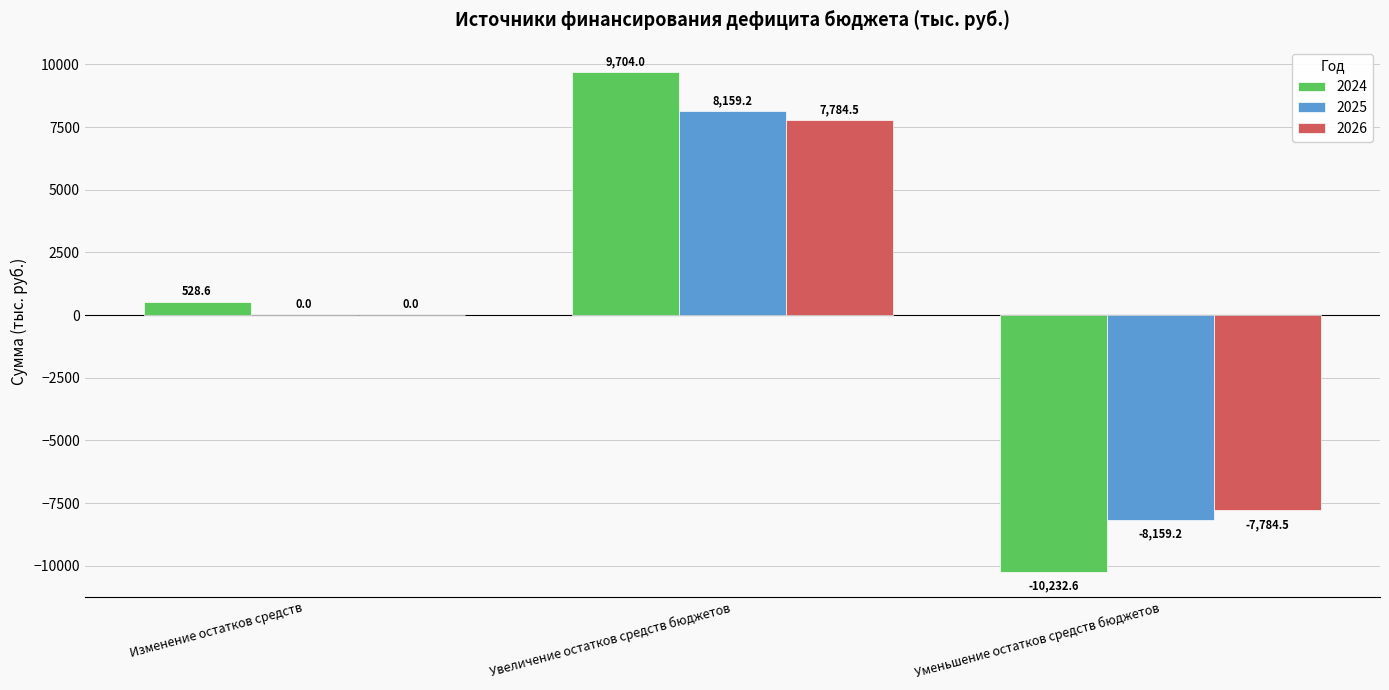

Which series changed the most between Увеличение остатков средств бюджетов and Уменьшение остатков средств бюджетов?

2024